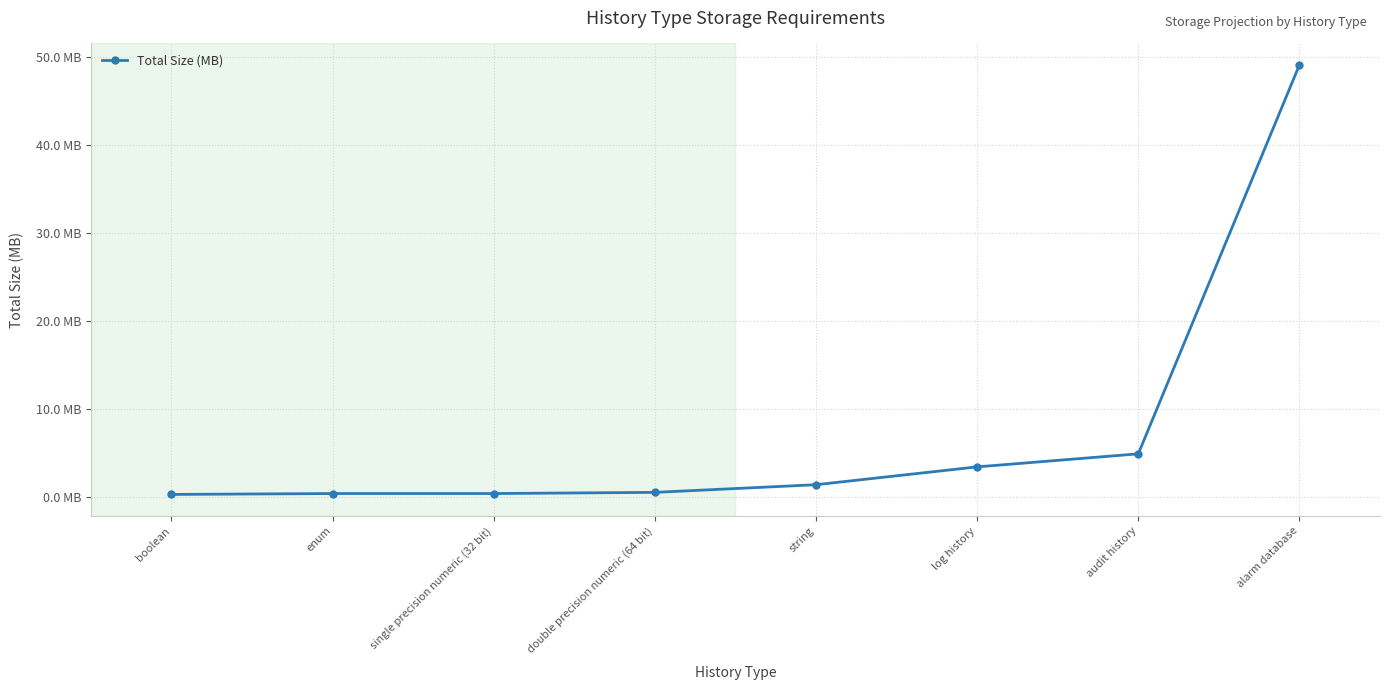

What is the difference between the maximum and minimum values?

48.8